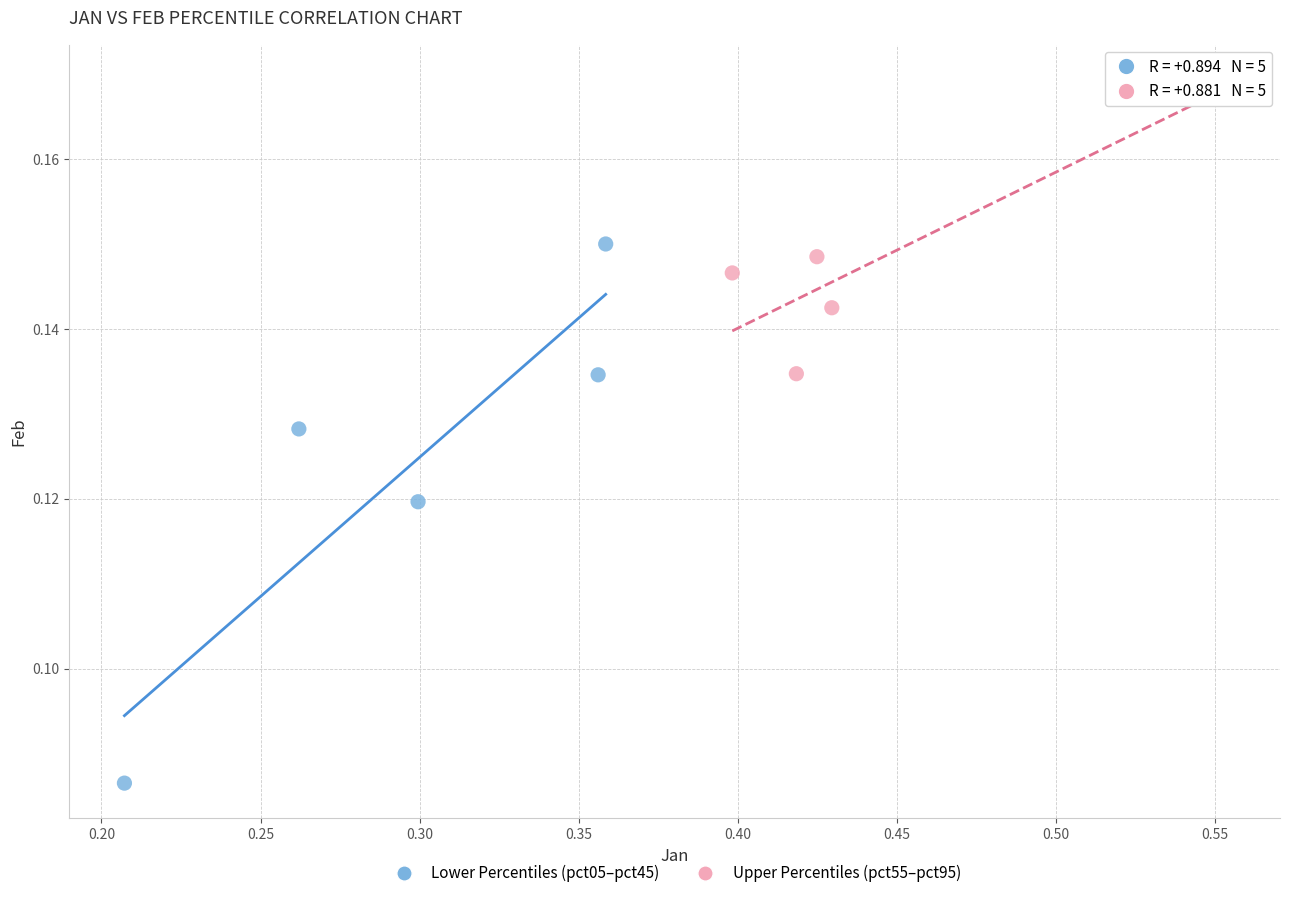

Which series has the largest Y range (max minus min)?

Lower Percentiles (pct05–pct45)